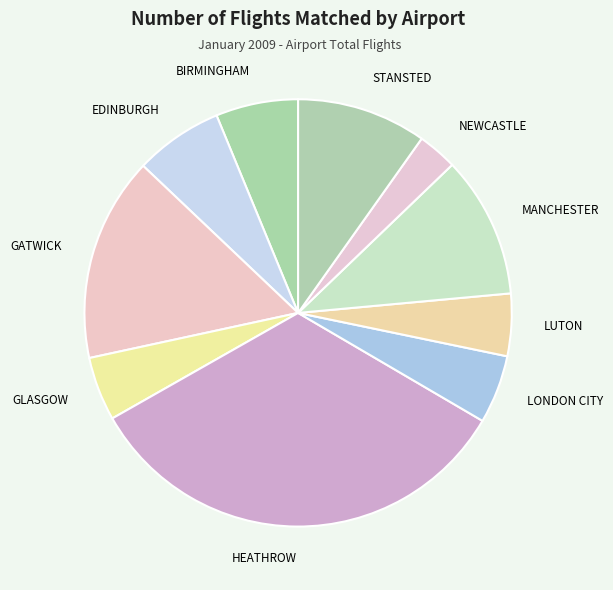

Do BIRMINGHAM and MANCHESTER together represent more than half of the pie?

No